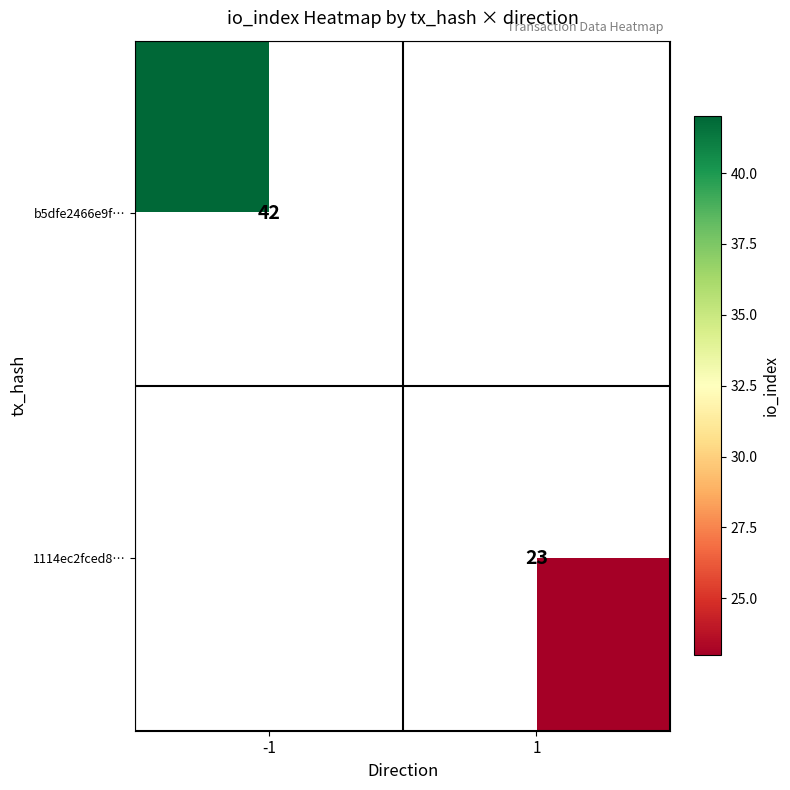

True or false: b5dfe2466e9f… has a value of 14 at -1.

False